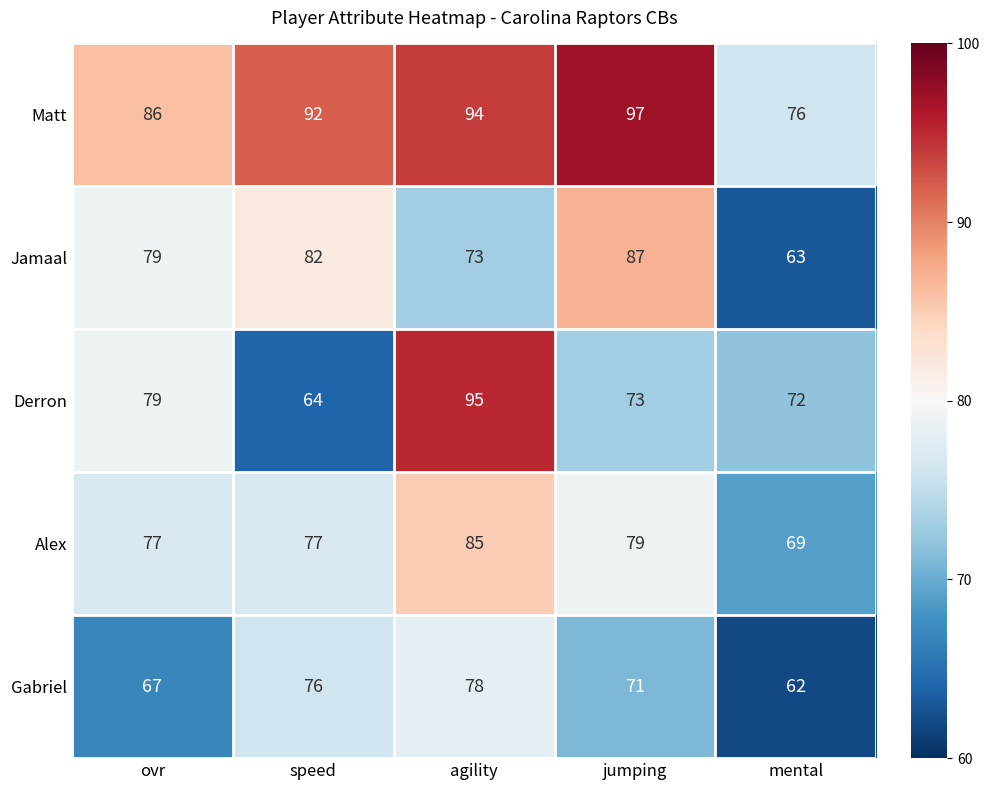

How many series are shown in this chart?

5